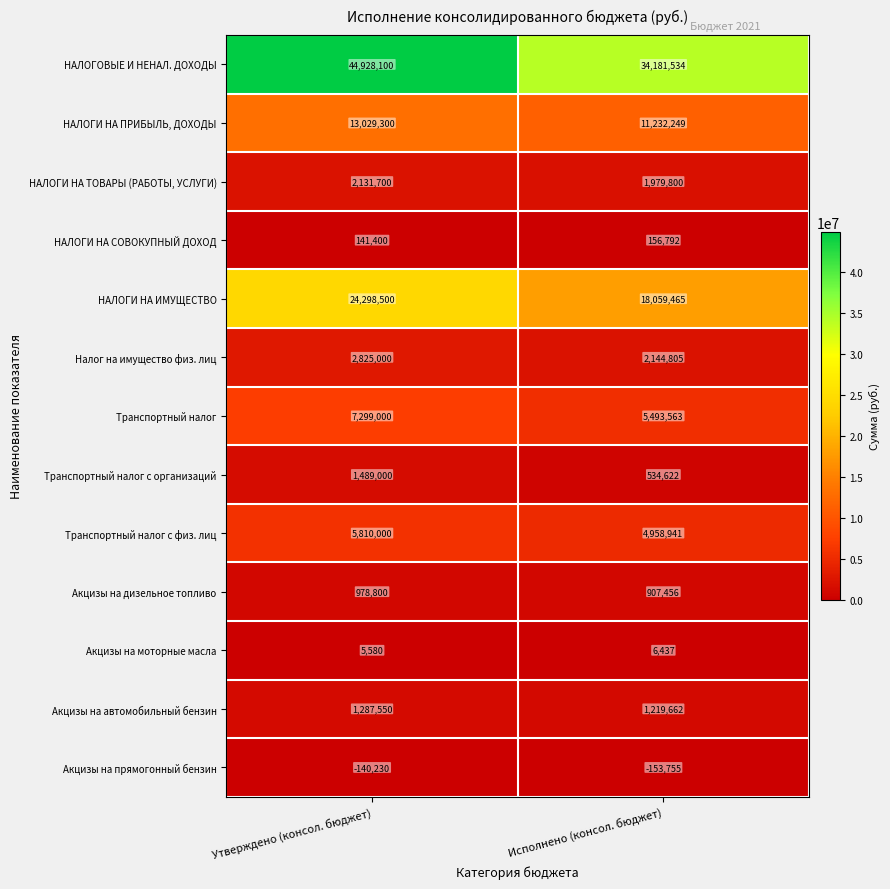

Rank the series at Исполнено (консол. бюджет) from highest to lowest value.

НАЛОГОВЫЕ И НЕНАЛ. ДОХОДЫ, НАЛОГИ НА ИМУЩЕСТВО, НАЛОГИ НА ПРИБЫЛЬ, ДОХОДЫ, Транспортный налог, Транспортный налог с физ. лиц, Налог на имущество физ. лиц, НАЛОГИ НА ТОВАРЫ (РАБОТЫ, УСЛУГИ), Акцизы на автомобильный бензин, Акцизы на дизельное топливо, Транспортный налог с организаций, НАЛОГИ НА СОВОКУПНЫЙ ДОХОД, Акцизы на моторные масла, Акцизы на прямогонный бензин